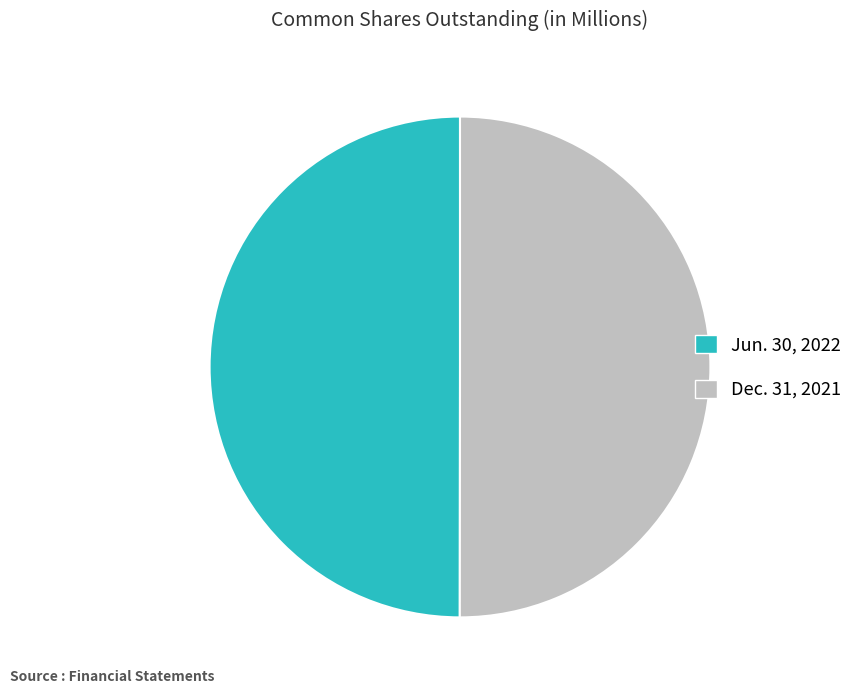

The Jun. 30, 2022 slice represents 50% of the pie. True or false?

True